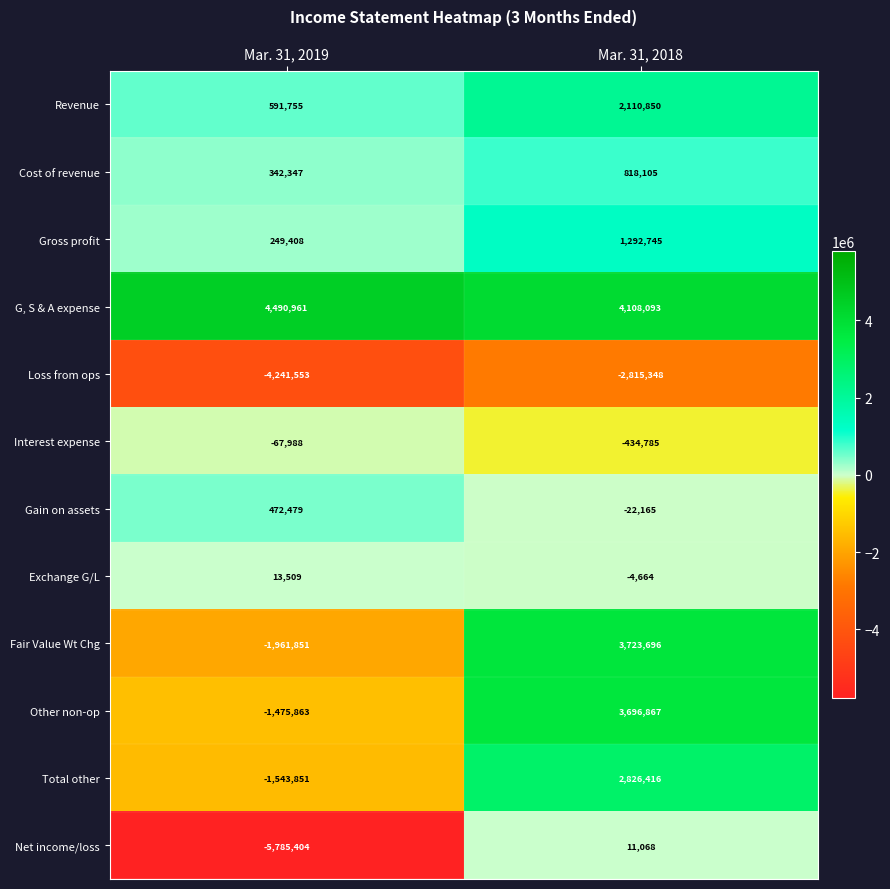

What is the difference between the Gain on assets values at Mar. 31, 2018 and Mar. 31, 2019?

494644